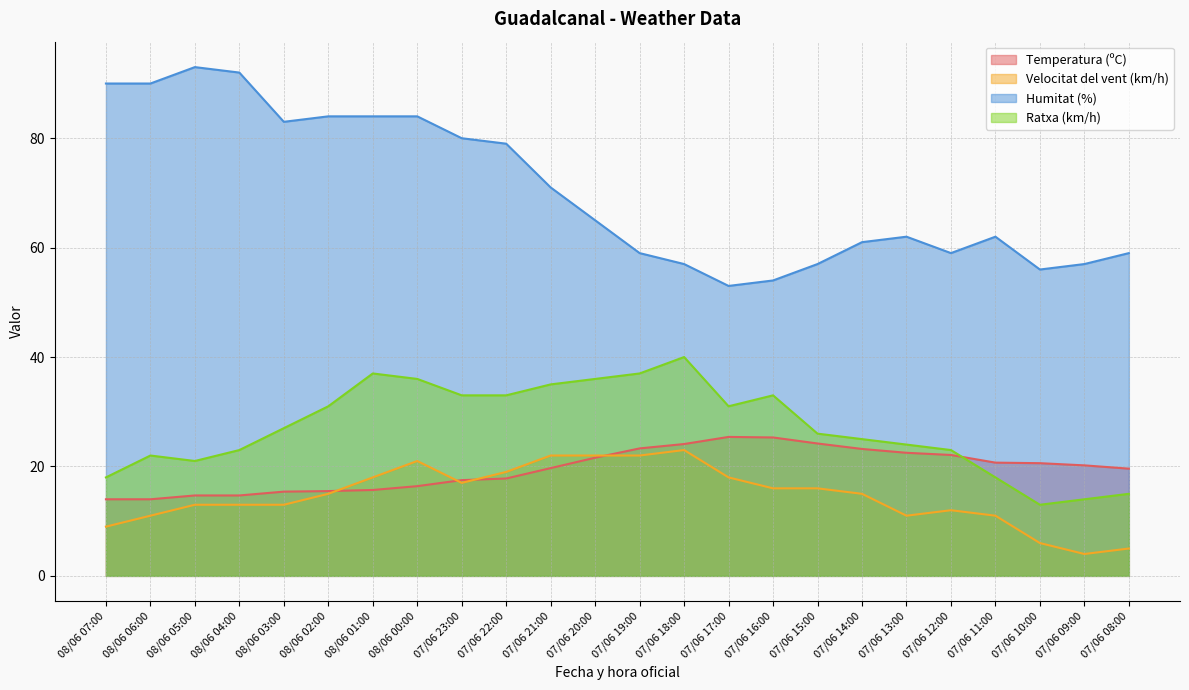

Count the number of categories in the chart.

24